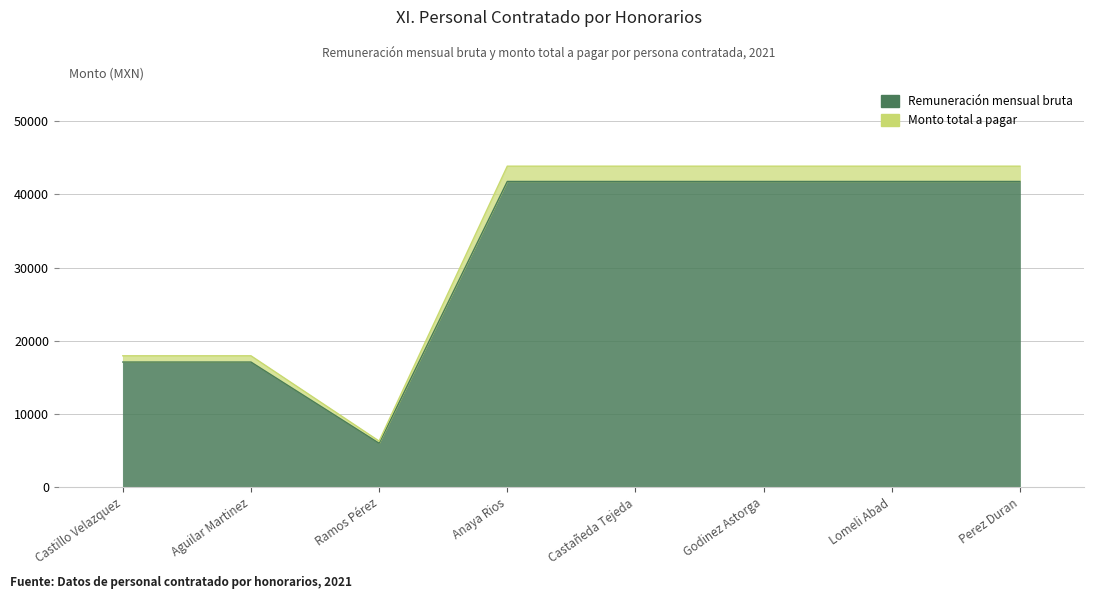

What is the label of the 3rd point from the left?

Ramos Pérez